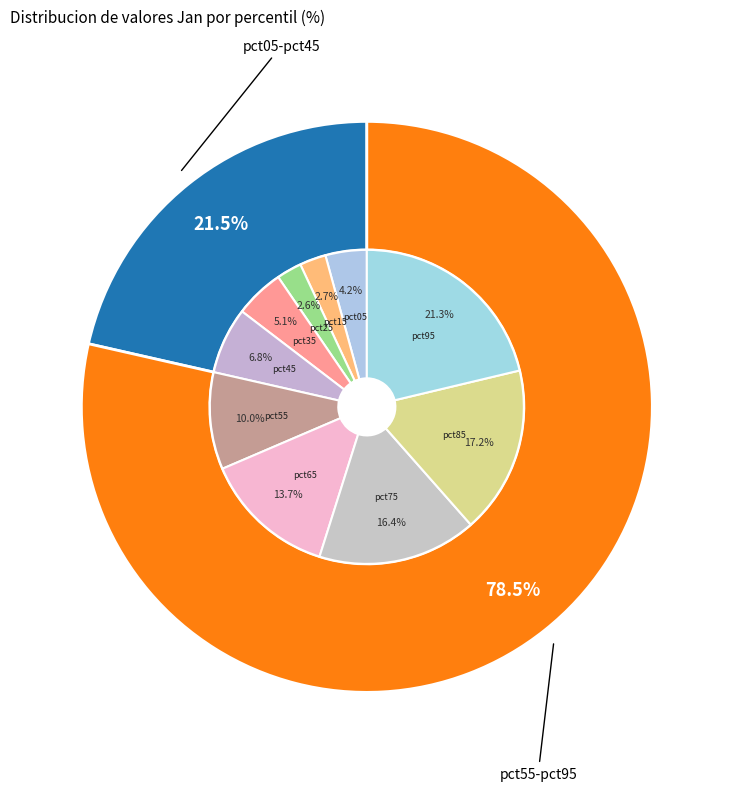

Does pct85 represent more than half of the total?

No